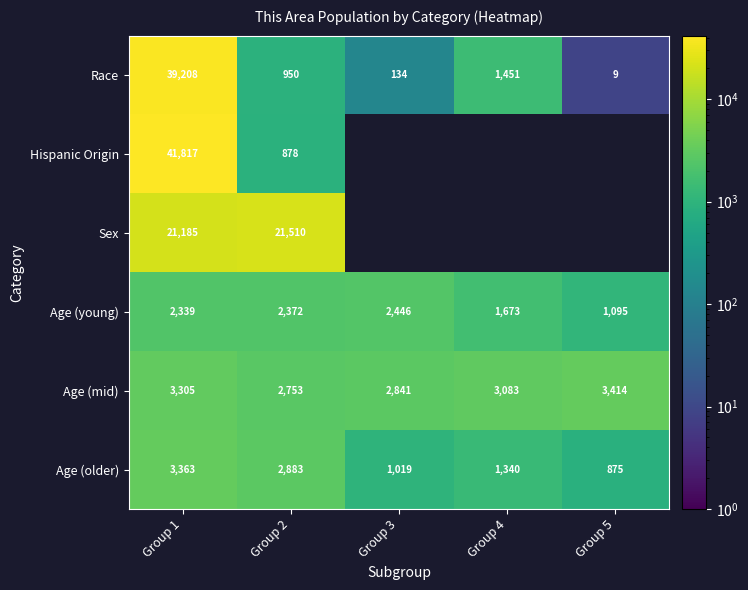

What is the average value of the Age (mid) series?

3079